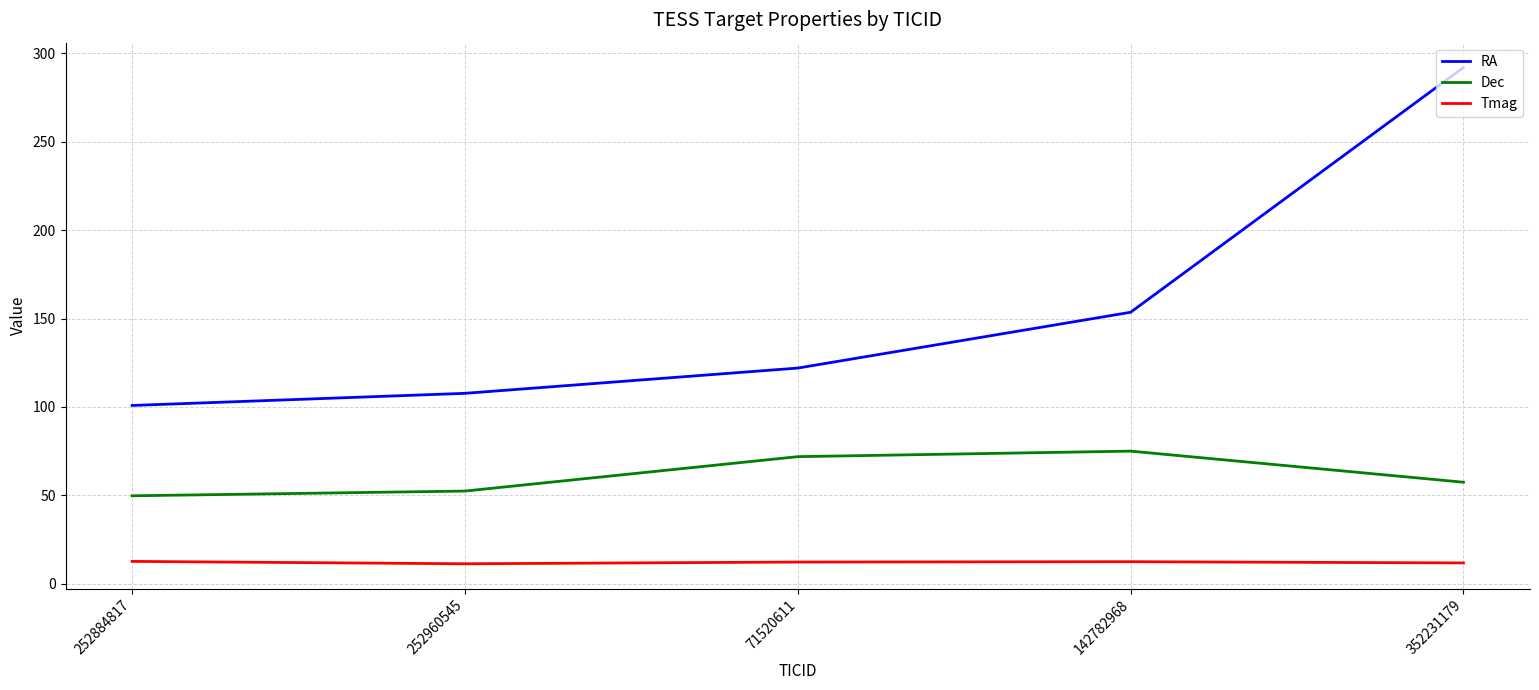

How many categories are shown in the chart?

5